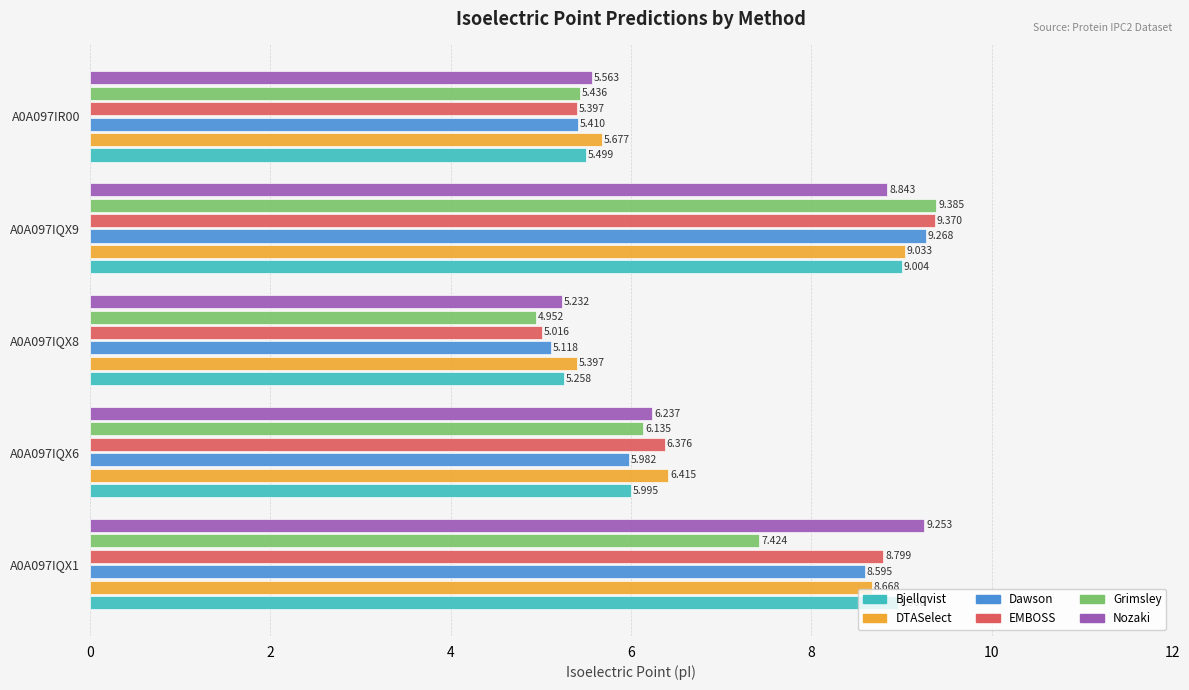

Which series has the largest total across all categories?

DTASelect